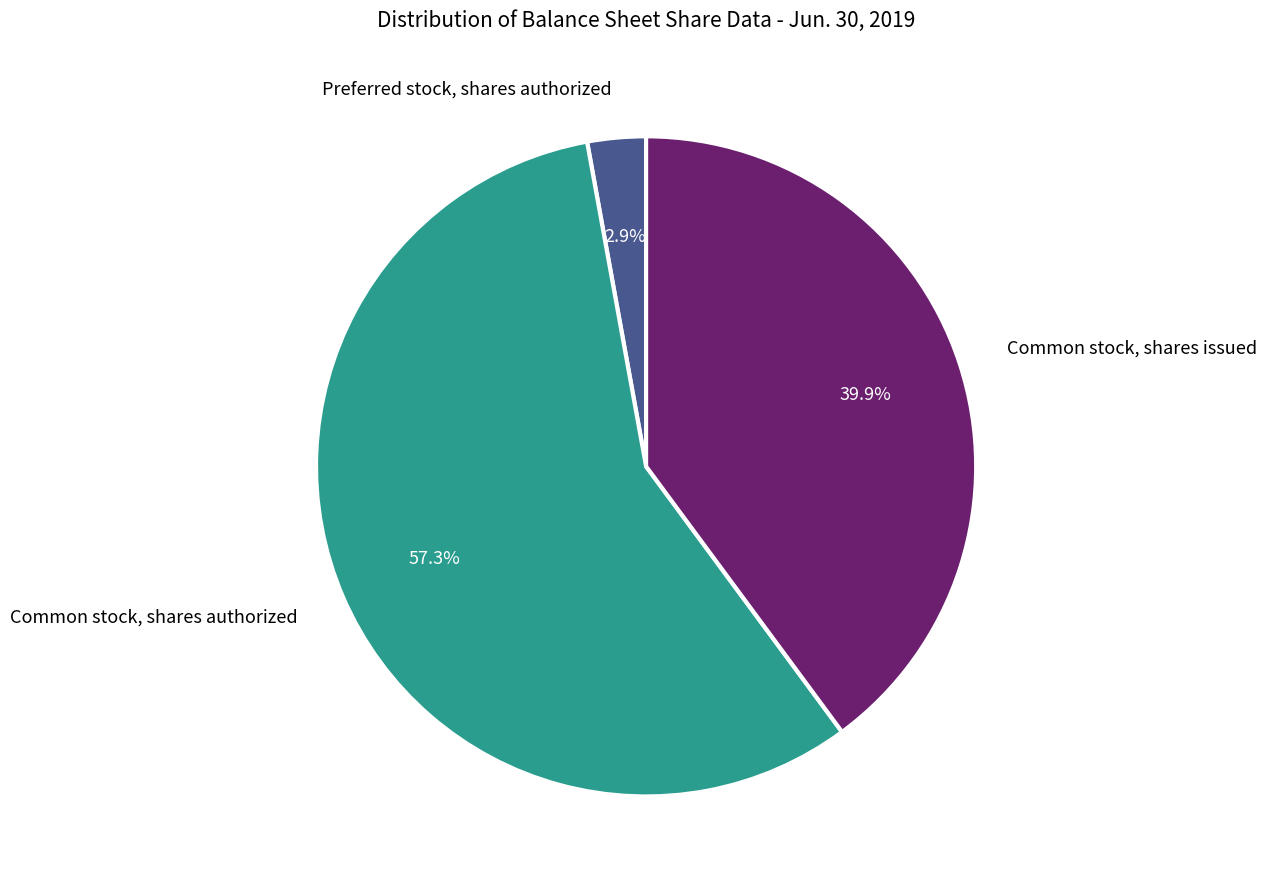

Is there a majority slice in this chart?

Yes